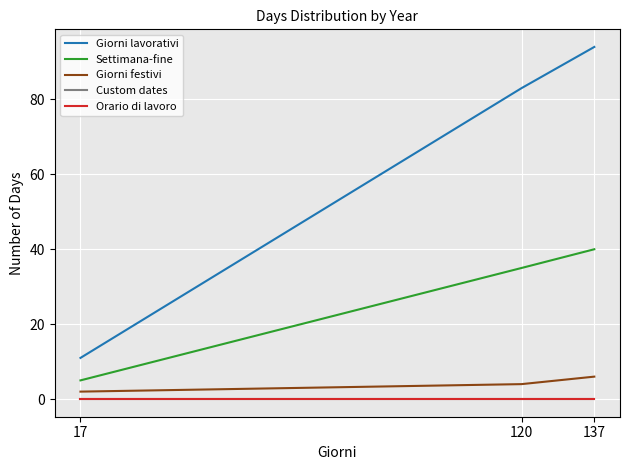

Is this an area chart (filled region under the line)?

No